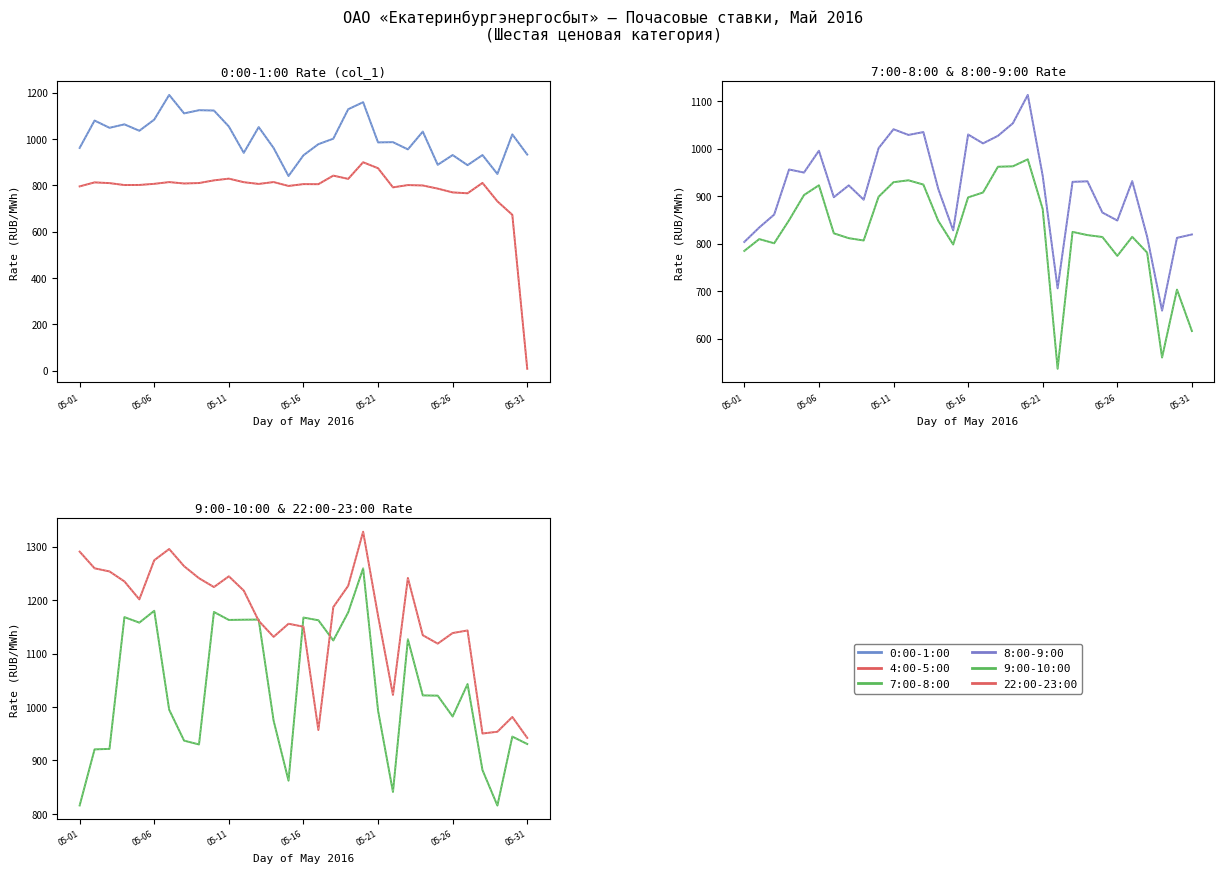

True or false: col_23 has a value of 1170.7 at 2016-05-21.

True